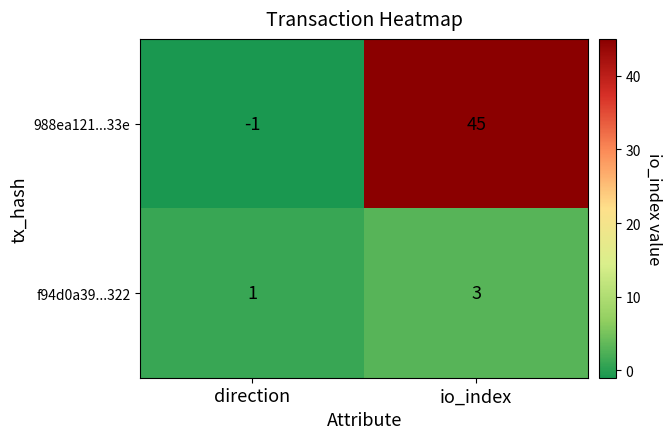

Which series has the largest range (max minus min)?

988ea121...33e